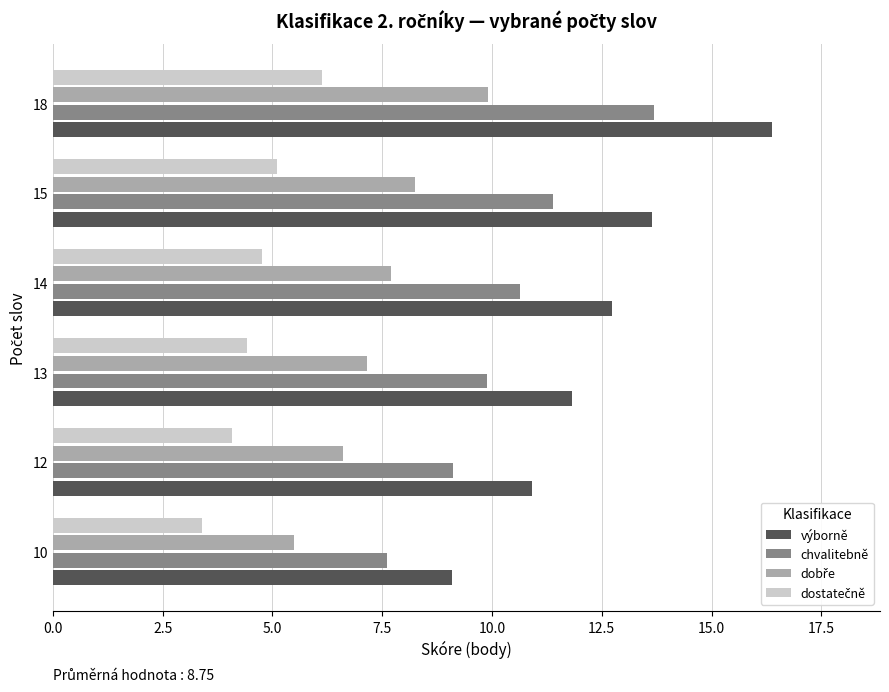

At which category is the sum across all series the highest?

18